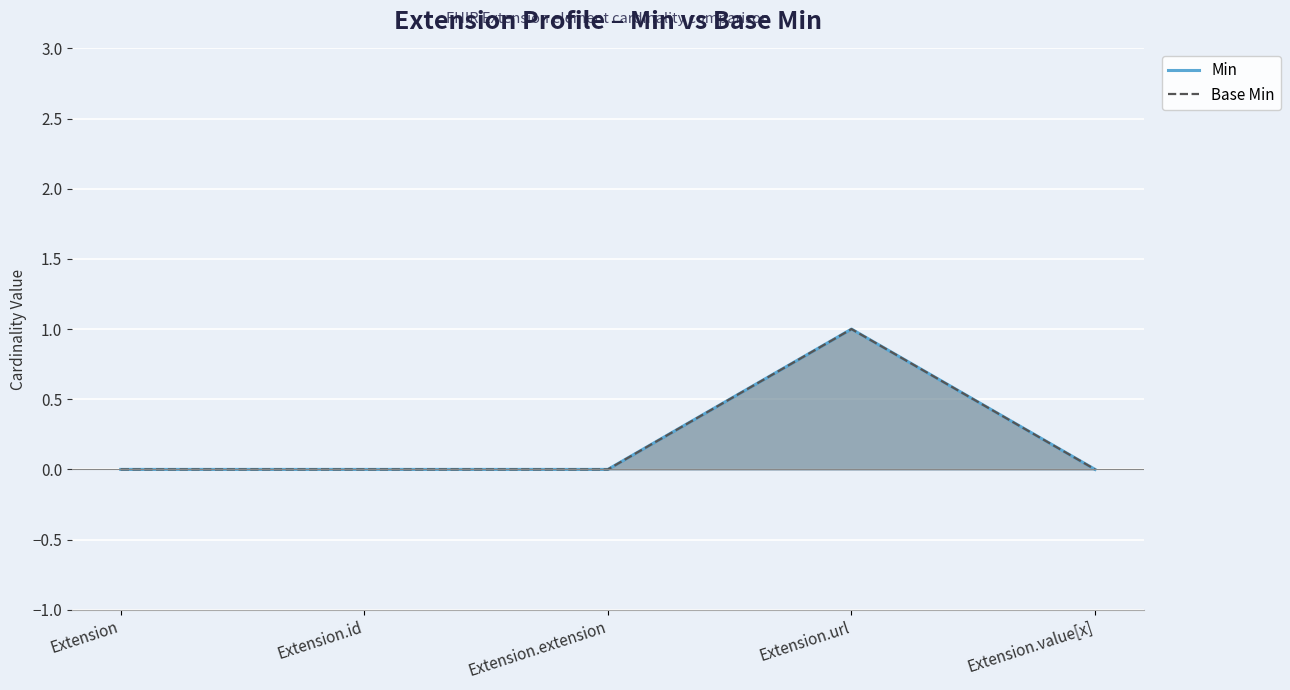

At which label is Min closest to 0?

Extension